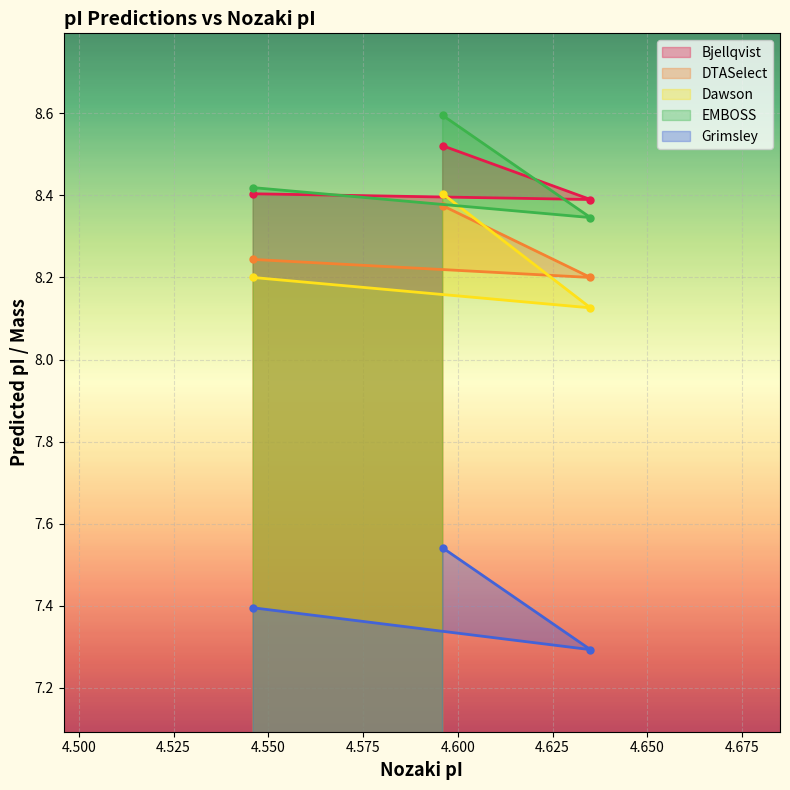

List the series in order of their peak value, highest first.

EMBOSS, Bjellqvist, Dawson, DTASelect, Grimsley